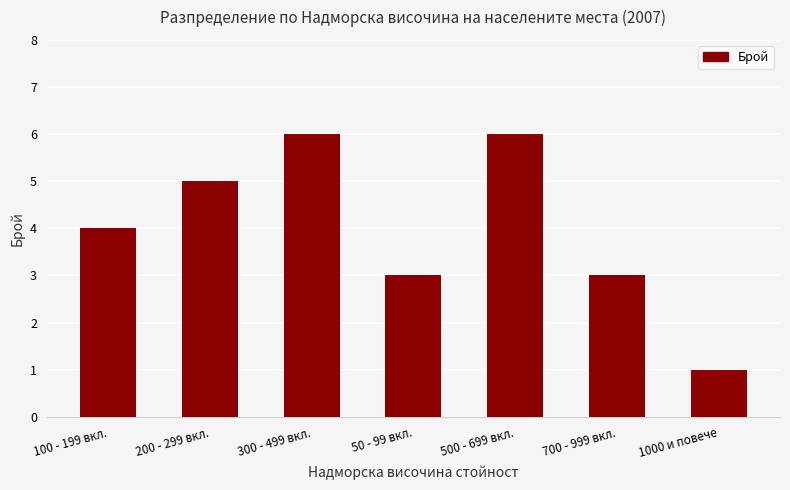

What position from the left is 300 - 499 вкл.?

3